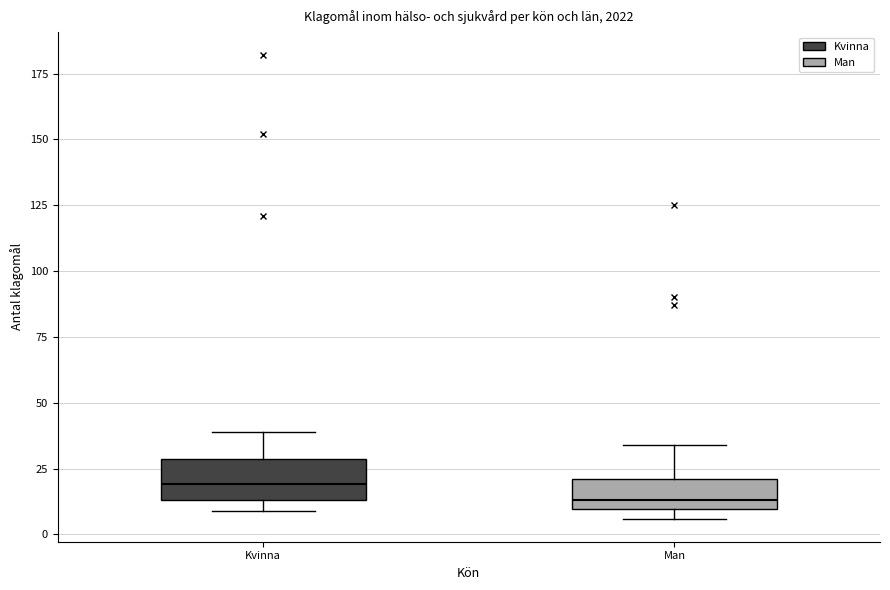

Reading left to right, read every box against the y-axis: the position of its median line, the range the box covers, and the ends of its whiskers. The values are not printed on the chart, so give them approximately, as read against the axis.

Kvinna: median 20, box 15 to 30, whiskers 10 to 40
Man: median 15, box 10 to 20, whiskers 5 to 35